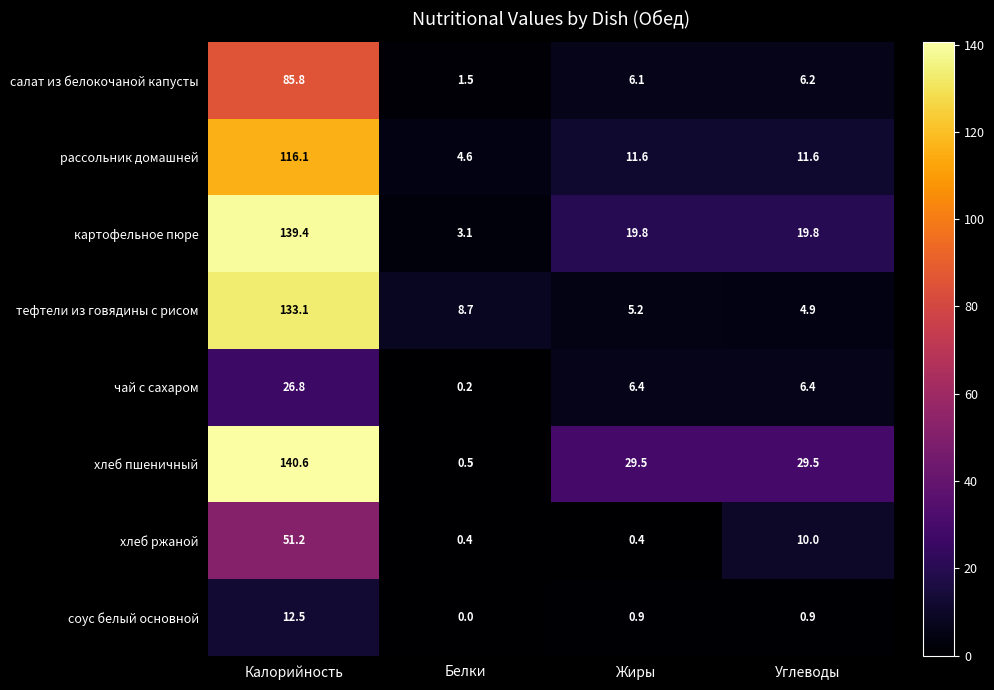

What is the difference between the тефтели из говядины с рисом values at Жиры and Углеводы?

0.3